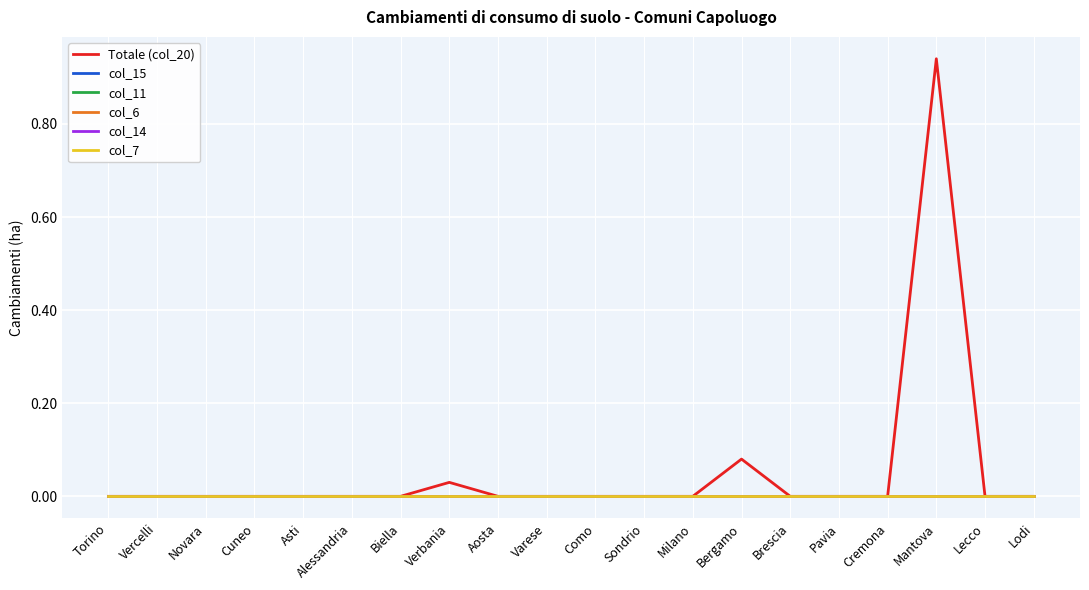

Reading left to right, what are all the values shown in this chart?

Totale (col_20): Torino=0.0	Vercelli=0.0	Novara=0.0	Cuneo=0.0	Asti=0.0	Alessandria=0.0	Biella=0.0	Verbania=0.0	Aosta=0.0	Varese=0.0	Como=0.0	Sondrio=0.0	Milano=0.0	Bergamo=0.1	Brescia=0.0	Pavia=0.0	Cremona=0.0	Mantova=0.9	Lecco=0.0	Lodi=0.0
col_15: Torino=0.0	Vercelli=0.0	Novara=0.0	Cuneo=0.0	Asti=0.0	Alessandria=0.0	Biella=0.0	Verbania=0.0	Aosta=0.0	Varese=0.0	Como=0.0	Sondrio=0.0	Milano=0.0	Bergamo=0.0	Brescia=0.0	Pavia=0.0	Cremona=0.0	Mantova=0.0	Lecco=0.0	Lodi=0.0
col_11: Torino=0.0	Vercelli=0.0	Novara=0.0	Cuneo=0.0	Asti=0.0	Alessandria=0.0	Biella=0.0	Verbania=0.0	Aosta=0.0	Varese=0.0	Como=0.0	Sondrio=0.0	Milano=0.0	Bergamo=0.0	Brescia=0.0	Pavia=0.0	Cremona=0.0	Mantova=0.0	Lecco=0.0	Lodi=0.0
col_6: Torino=0.0	Vercelli=0.0	Novara=0.0	Cuneo=0.0	Asti=0.0	Alessandria=0.0	Biella=0.0	Verbania=0.0	Aosta=0.0	Varese=0.0	Como=0.0	Sondrio=0.0	Milano=0.0	Bergamo=0.0	Brescia=0.0	Pavia=0.0	Cremona=0.0	Mantova=0.0	Lecco=0.0	Lodi=0.0
col_14: Torino=0.0	Vercelli=0.0	Novara=0.0	Cuneo=0.0	Asti=0.0	Alessandria=0.0	Biella=0.0	Verbania=0.0	Aosta=0.0	Varese=0.0	Como=0.0	Sondrio=0.0	Milano=0.0	Bergamo=0.0	Brescia=0.0	Pavia=0.0	Cremona=0.0	Mantova=0.0	Lecco=0.0	Lodi=0.0
col_7: Torino=0.0	Vercelli=0.0	Novara=0.0	Cuneo=0.0	Asti=0.0	Alessandria=0.0	Biella=0.0	Verbania=0.0	Aosta=0.0	Varese=0.0	Como=0.0	Sondrio=0.0	Milano=0.0	Bergamo=0.0	Brescia=0.0	Pavia=0.0	Cremona=0.0	Mantova=0.0	Lecco=0.0	Lodi=0.0